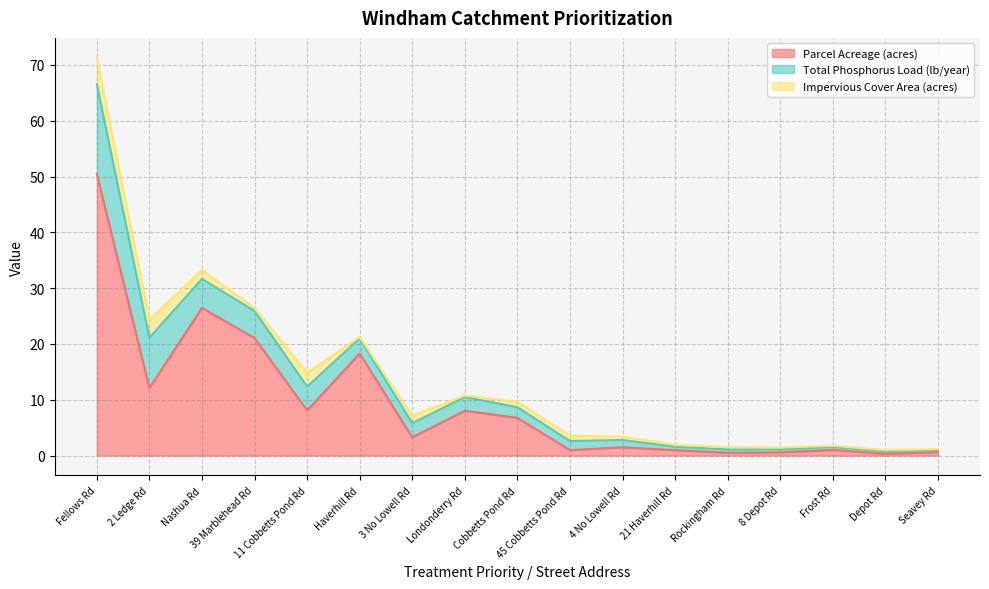

Reading left to right, what are all the values shown in this chart?

Parcel Acreage (acres): Fellows Rd=50.4	2 Ledge Rd=12.1	Nashua Rd=26.5	39 Marblehead Rd=21.1	11 Cobbetts Pond Rd=8.1	Haverhill Rd=18.3	3 No Lowell Rd=3.3	Londonderry Rd=8.0	Cobbetts Pond Rd=6.8	45 Cobbetts Pond Rd=1.0	4 No Lowell Rd=1.5	21 Haverhill Rd=1.0	Rockingham Rd=0.5	8 Depot Rd=0.6	Frost Rd=1.0	Depot Rd=0.3	Seavey Rd=0.6
Total Phosphorus Load (lb/year): Fellows Rd=16.1	2 Ledge Rd=9.0	Nashua Rd=5.2	39 Marblehead Rd=4.9	11 Cobbetts Pond Rd=4.3	Haverhill Rd=2.7	3 No Lowell Rd=2.5	Londonderry Rd=2.5	Cobbetts Pond Rd=1.9	45 Cobbetts Pond Rd=1.6	4 No Lowell Rd=1.3	21 Haverhill Rd=0.6	Rockingham Rd=0.6	8 Depot Rd=0.5	Frost Rd=0.5	Depot Rd=0.4	Seavey Rd=0.3
Impervious Cover Area (acres): Fellows Rd=4.7	2 Ledge Rd=3.2	Nashua Rd=1.6	39 Marblehead Rd=0.5	11 Cobbetts Pond Rd=2.5	Haverhill Rd=0.3	3 No Lowell Rd=1.3	Londonderry Rd=0.3	Cobbetts Pond Rd=1.0	45 Cobbetts Pond Rd=1.0	4 No Lowell Rd=0.6	21 Haverhill Rd=0.4	Rockingham Rd=0.4	8 Depot Rd=0.3	Frost Rd=0.2	Depot Rd=0.3	Seavey Rd=0.2